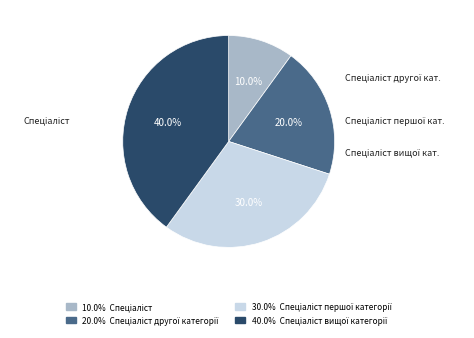

Is there any slice that represents more than half of the pie?

No